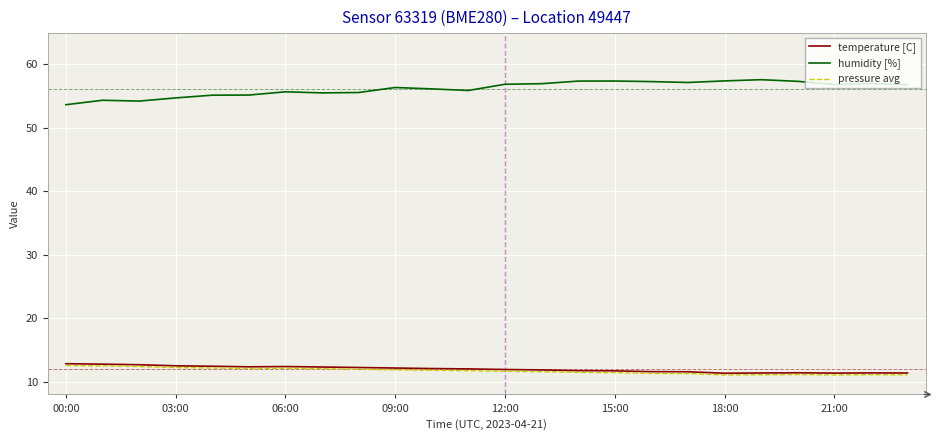

What is the minimum value for humidity [%]?

53.7